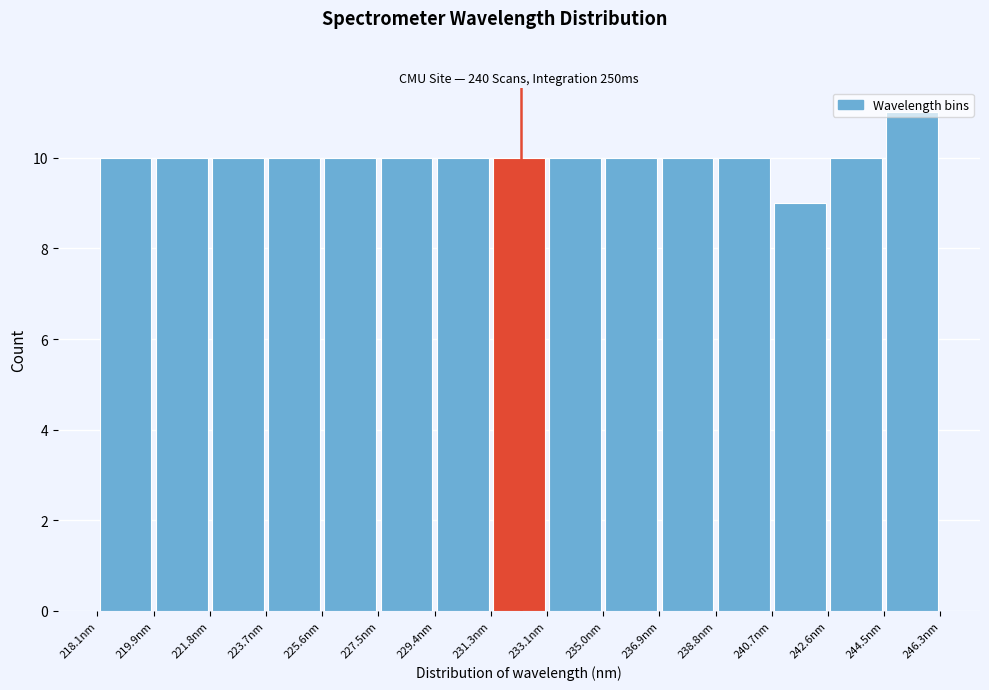

Over which range of the x-axis is the bar tallest?

244.4 to 246.4